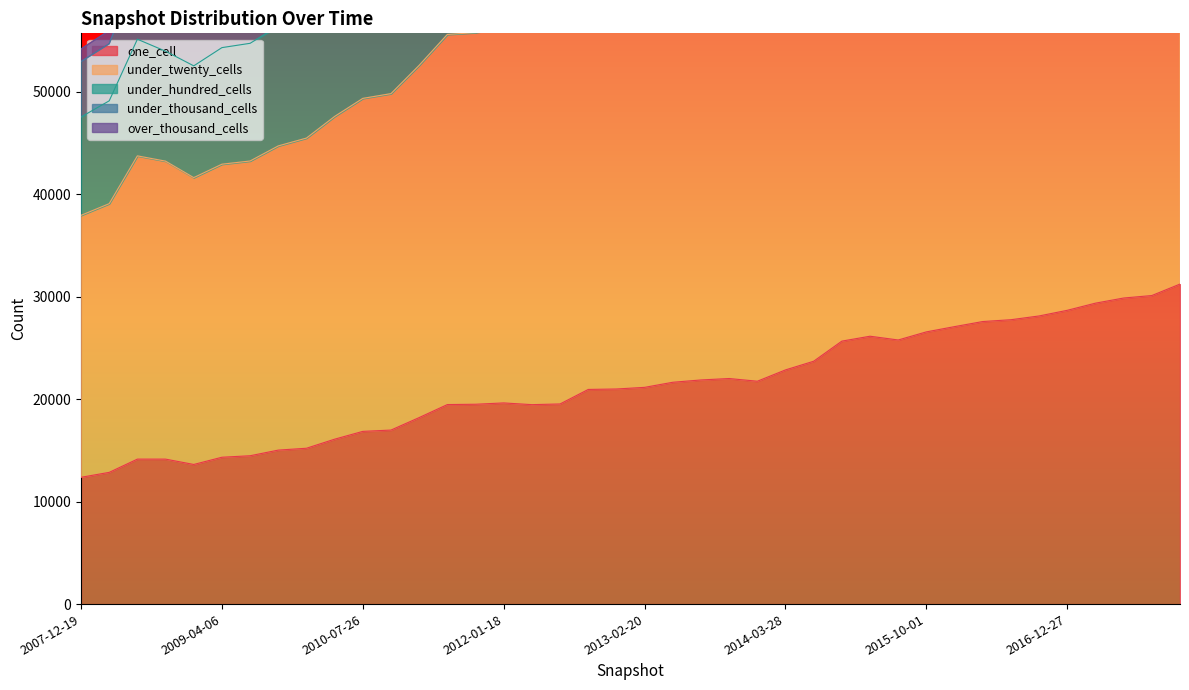

At 2016-12-27, list the series in order from smallest to largest.

one_cell, under_twenty_cells, under_thousand_cells, under_hundred_cells